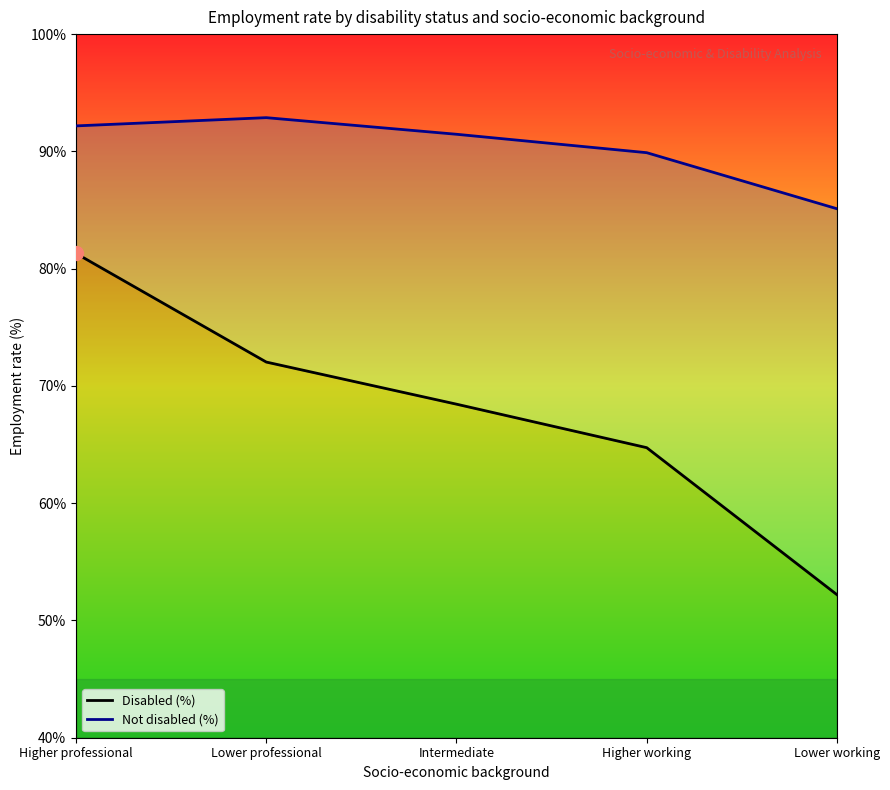

What is the difference between the second highest and minimum values in the Not disabled (%) series?

7.1